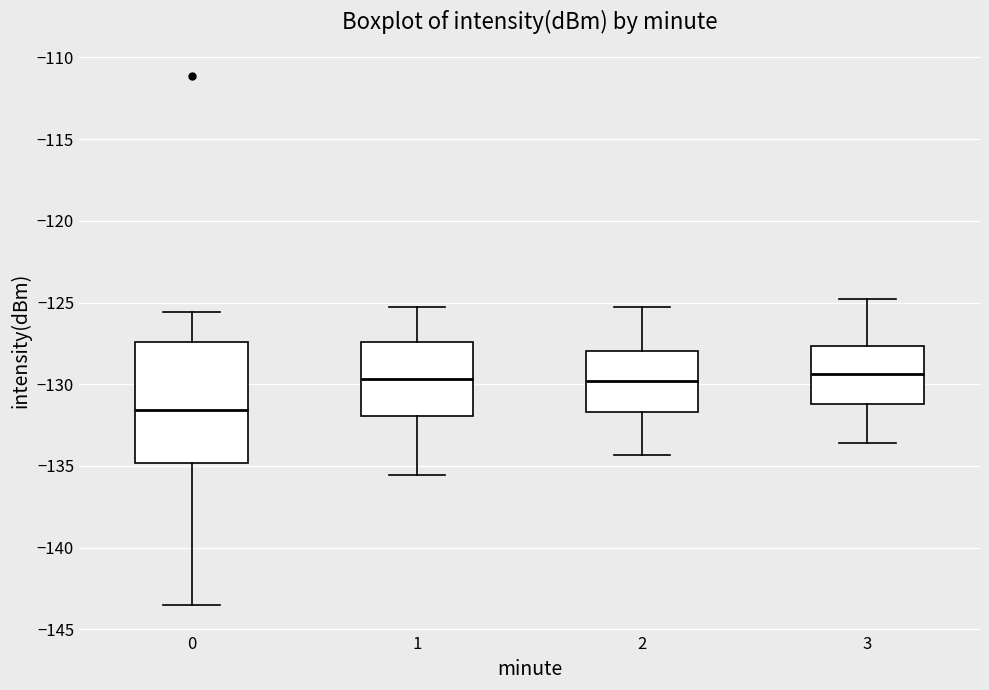

Where is the upper edge of the box at x = 1 on the y-axis? The values are not printed on the chart, so give them approximately, as read against the axis.

-127.5